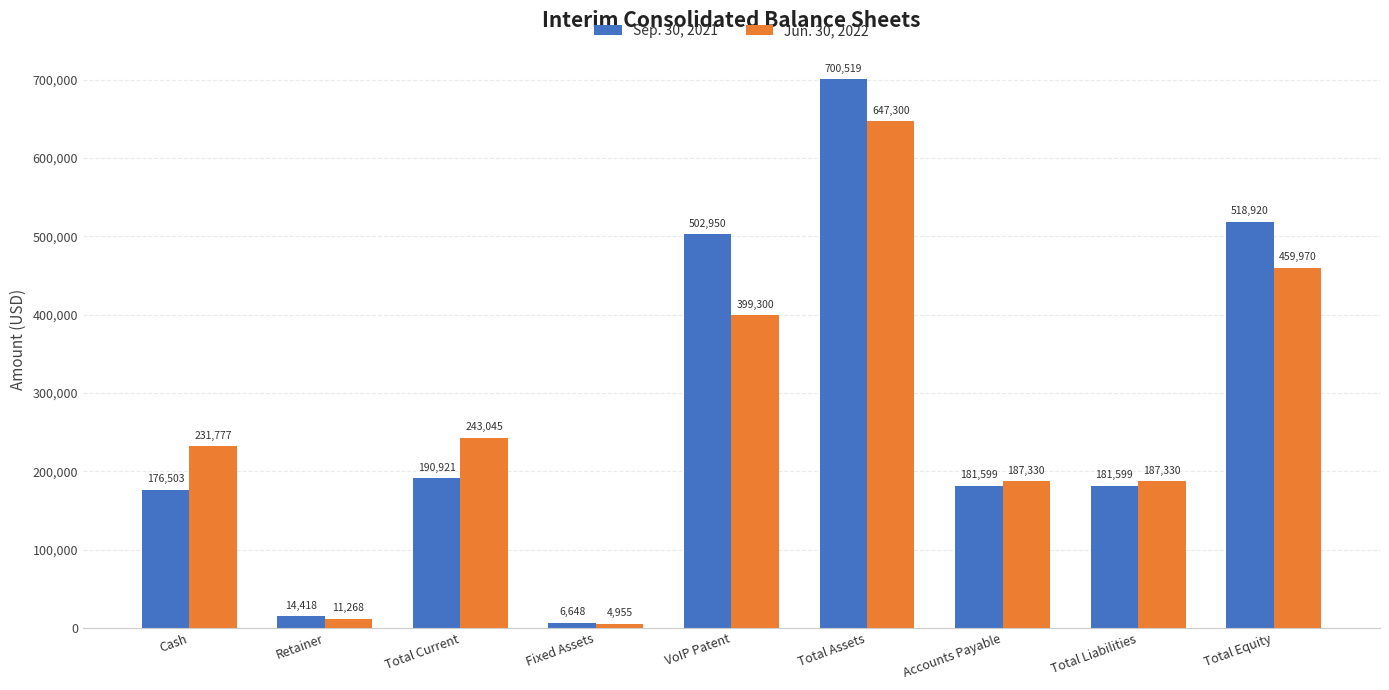

Which label corresponds to the largest value in the chart?

Total Assets